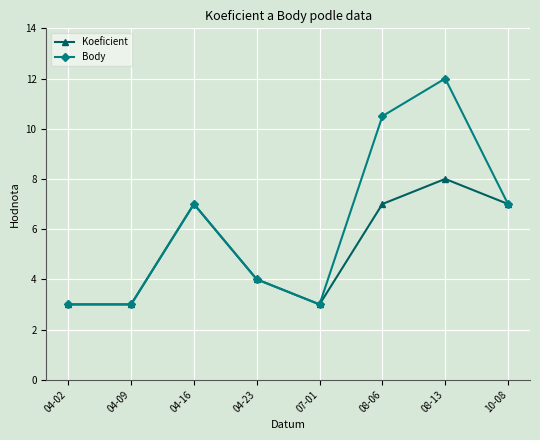

Where is the first local maximum for Body?

04-16